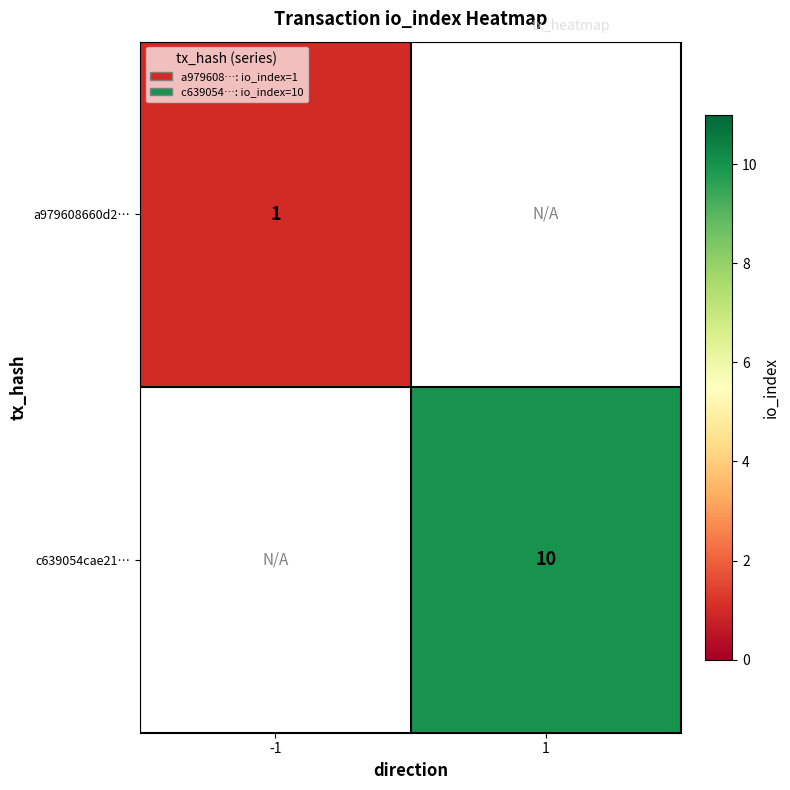

The a979608660d2… series shows 1 at -1. True or false?

True